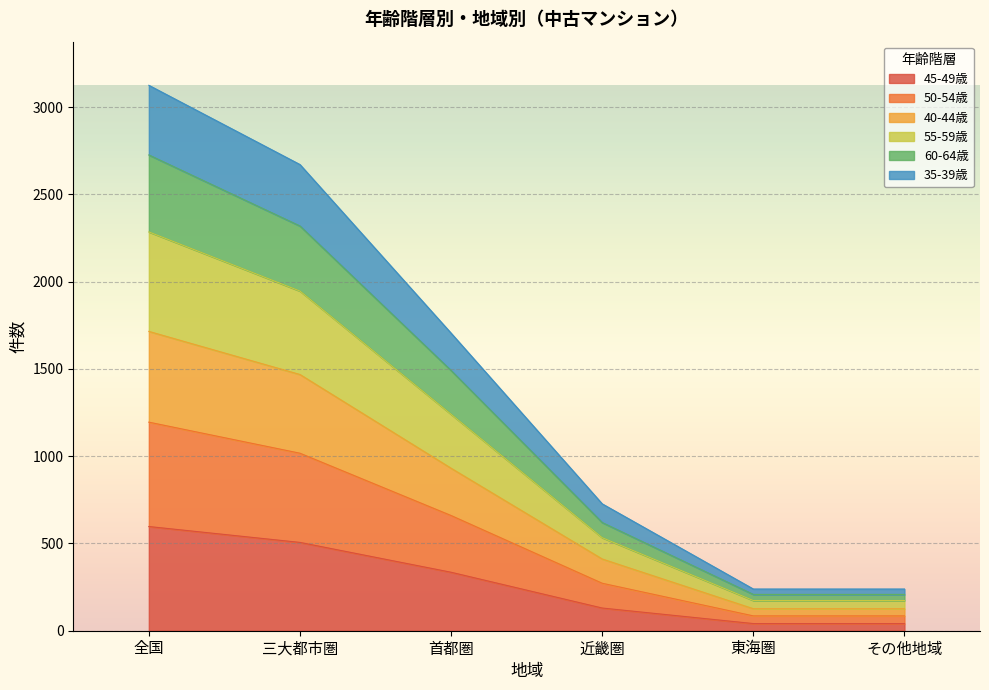

True or false: 50-54歳 has a value of 50 at 東海圏.

False